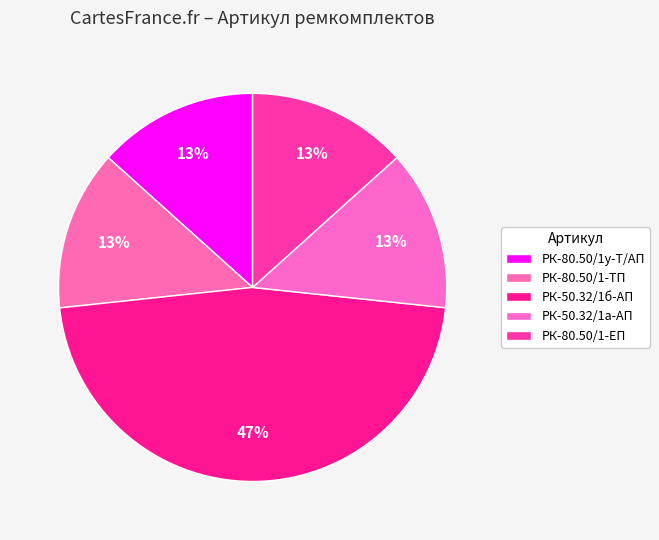

Is there a majority slice in this chart?

No